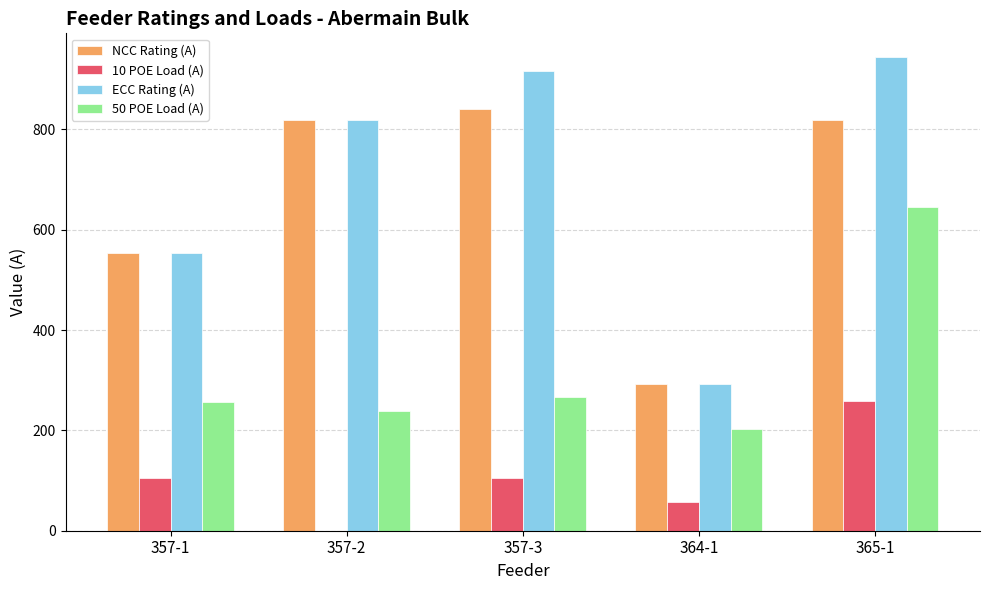

What is the sum of the 10 POE Load (A) values at 364-1 and 357-1?

162.8